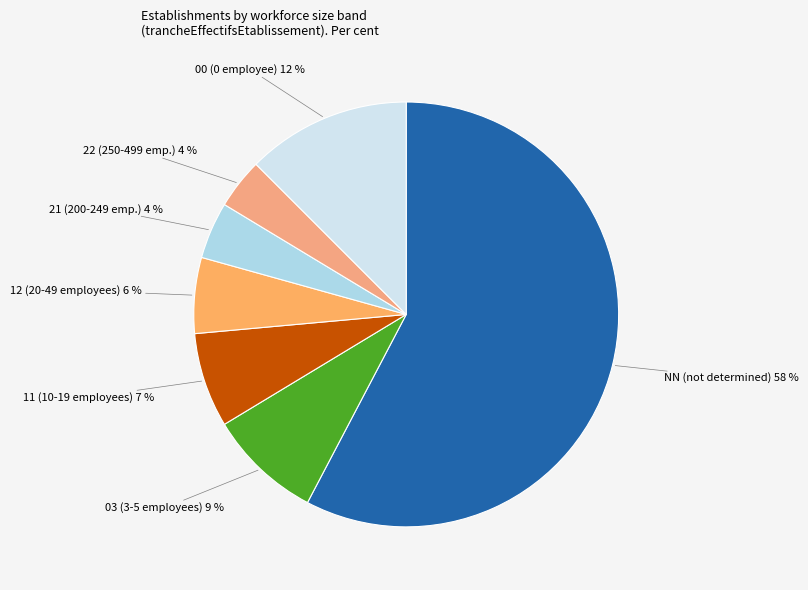

What is the smallest slice in the pie chart?

22